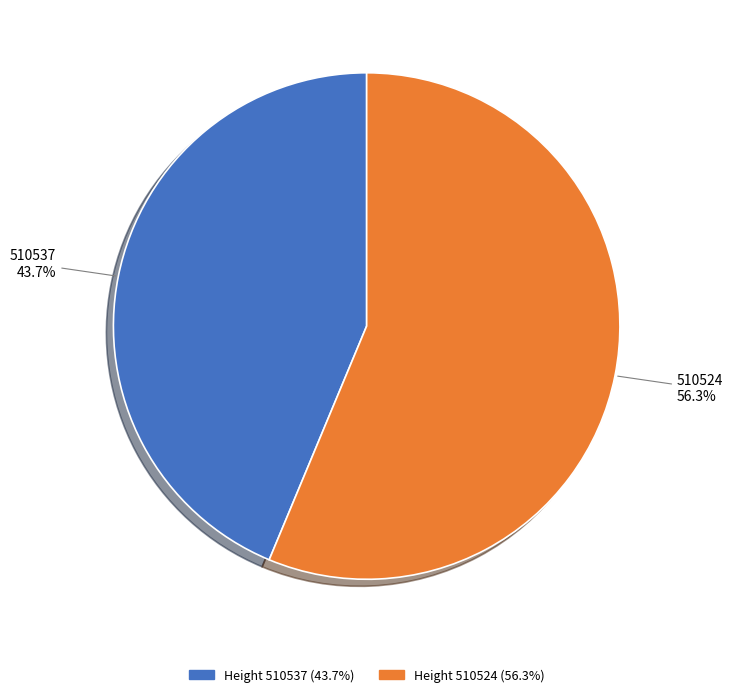

Does any single category account for the majority?

Yes